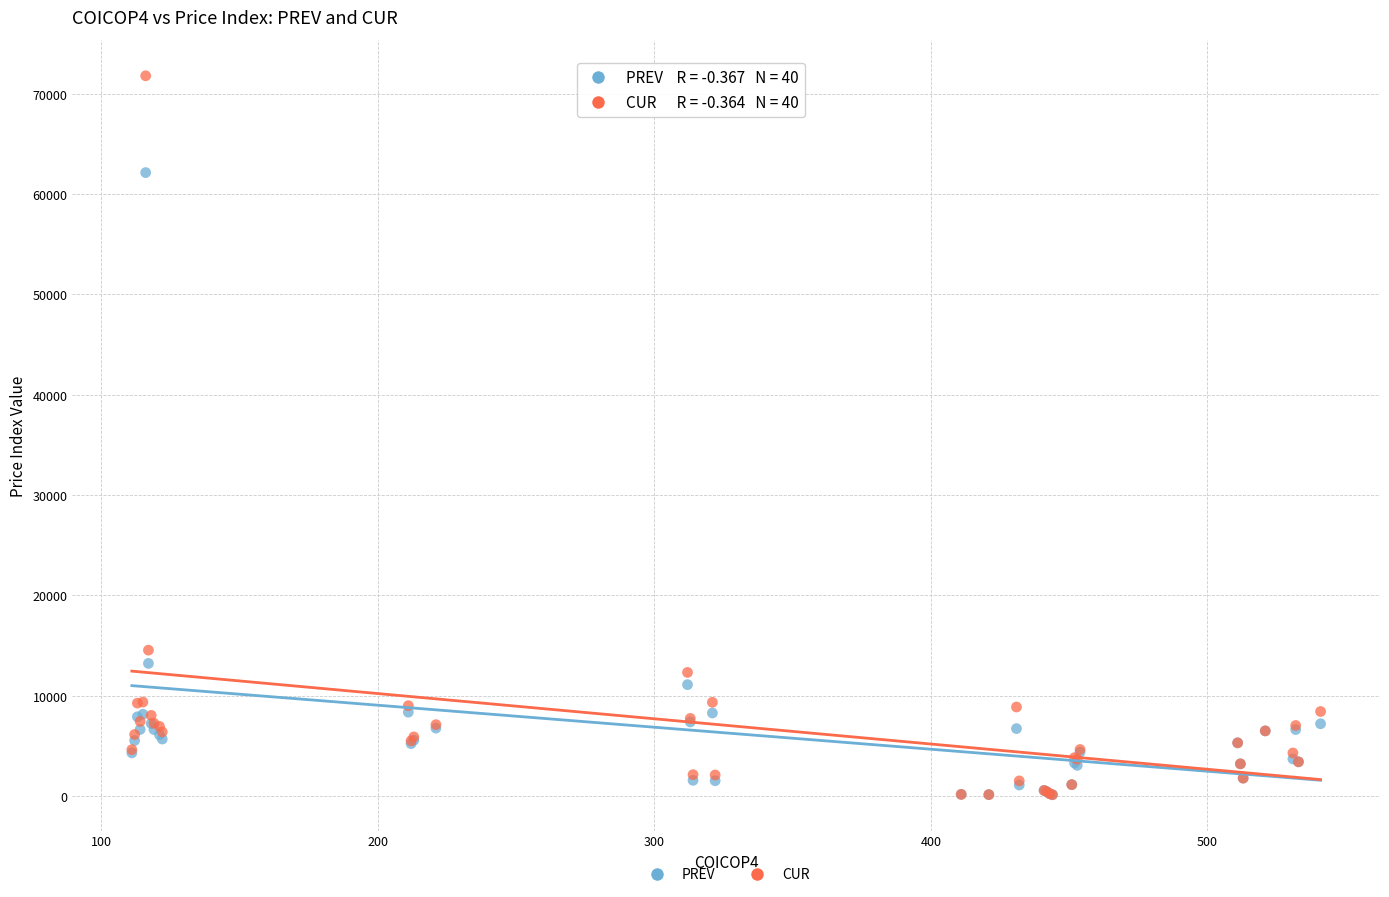

In the PREV series, what Y value is closest to 31137?

13223.4